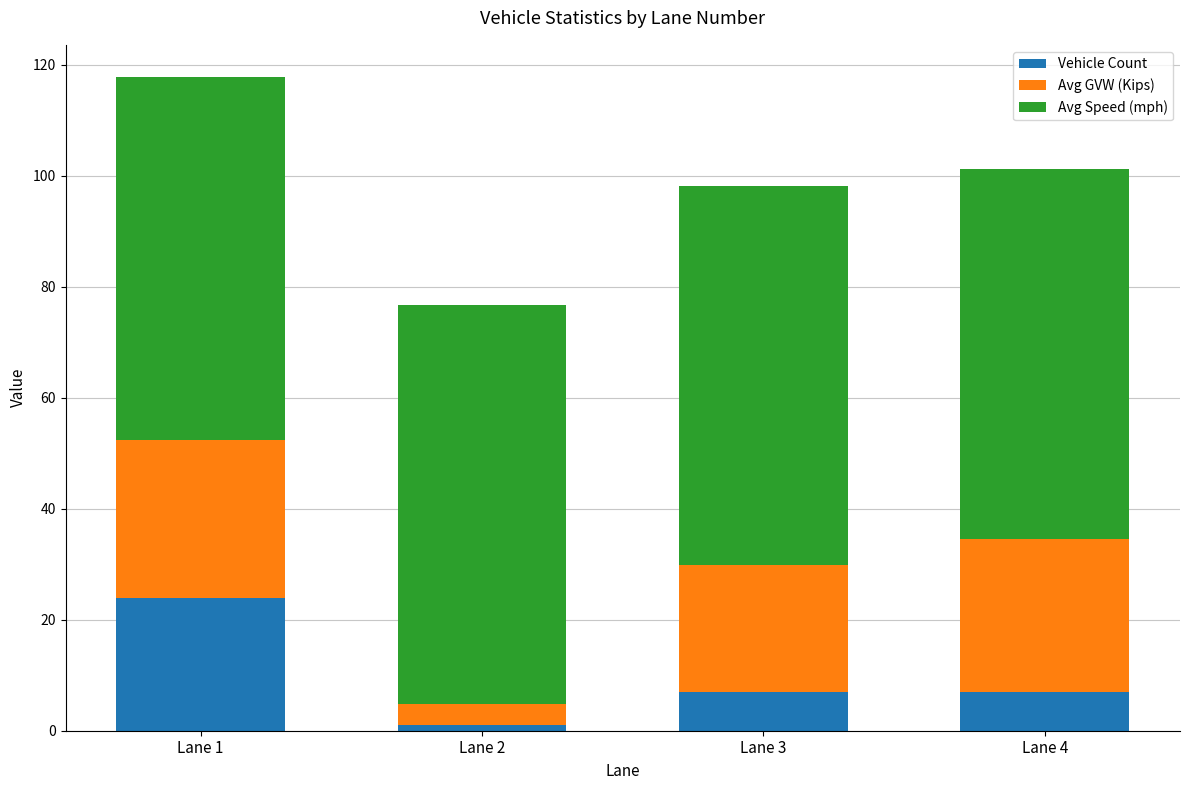

What is the highest value of the Vehicle Count series?

24.0